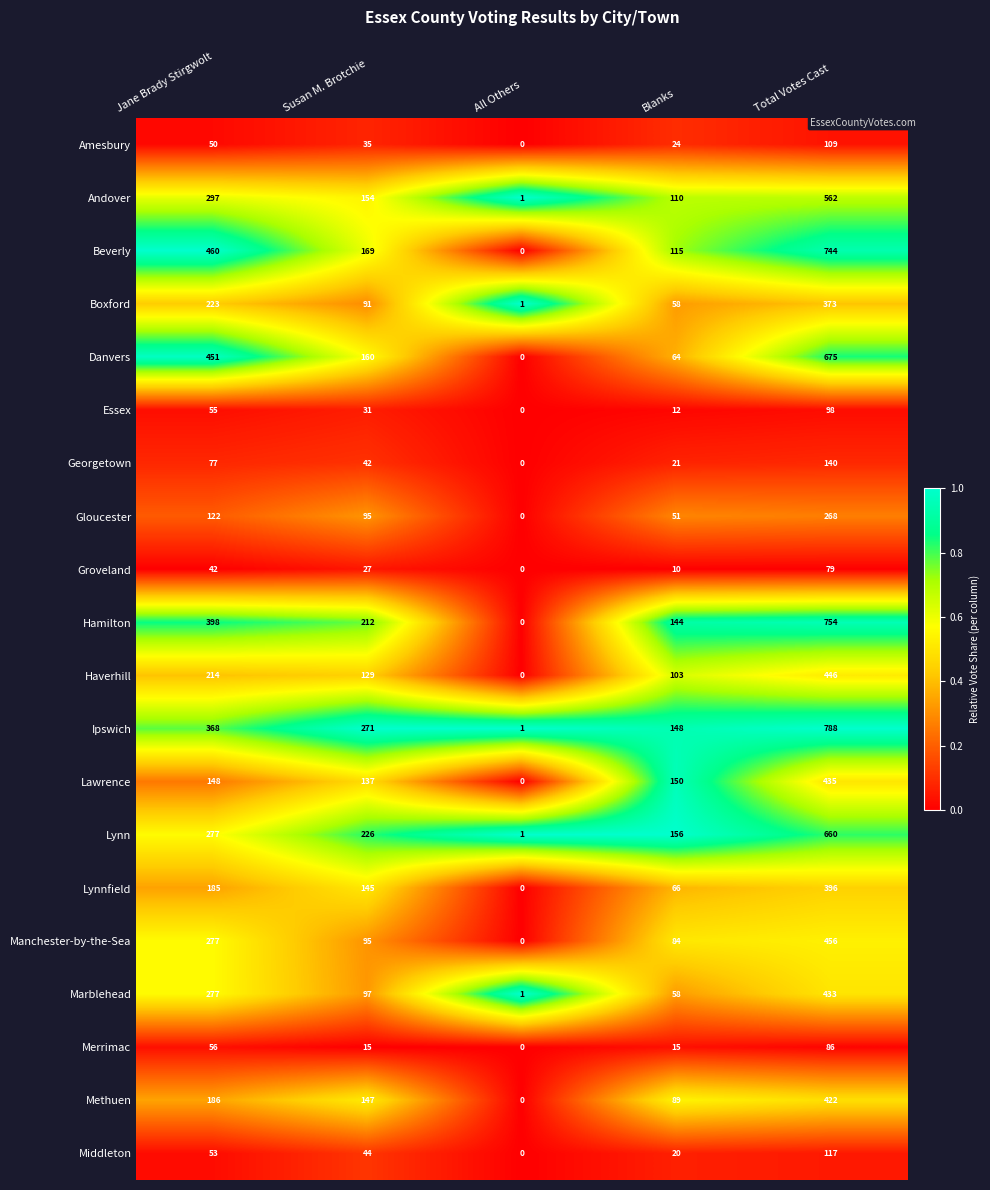

At Total Votes Cast, list the series in order from smallest to largest.

Groveland, Merrimac, Essex, Amesbury, Middleton, Georgetown, Gloucester, Boxford, Lynnfield, Methuen, Marblehead, Lawrence, Haverhill, Manchester-by-the-Sea, Andover, Lynn, Danvers, Beverly, Hamilton, Ipswich